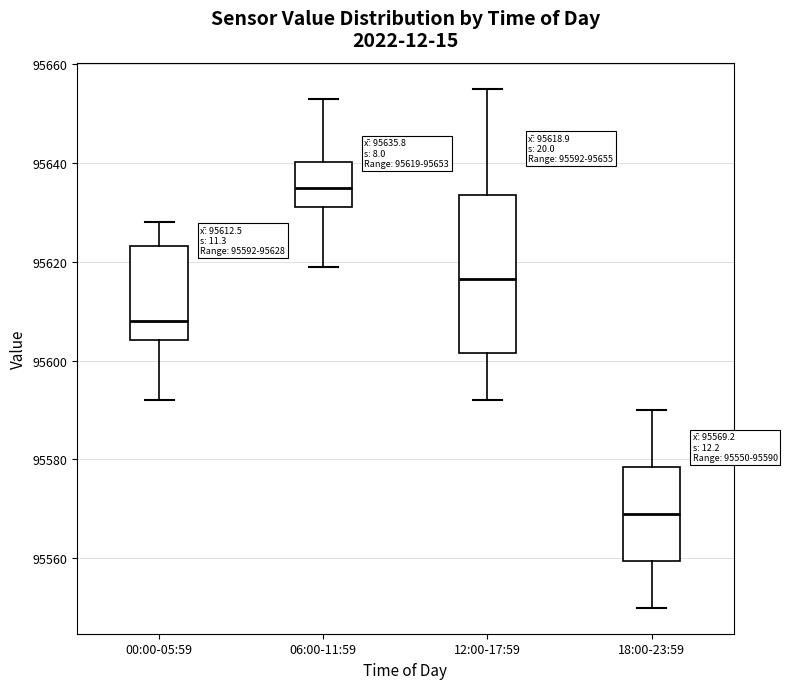

Which box is the tallest, from its lower edge to its upper edge?

12:00-17:59